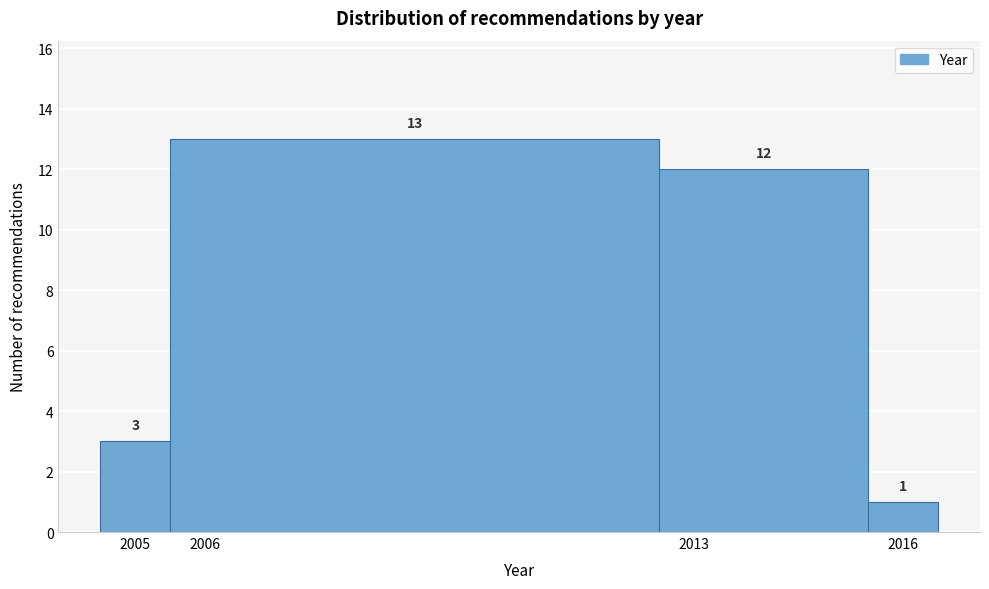

Reading left to right, list every bar in this chart as the range it spans on the x-axis followed by its height.

2004.5 to 2005.5: 3
2005.5 to 2012.5: 13
2012.5 to 2015.5: 12
2015.5 to 2016.5: 1